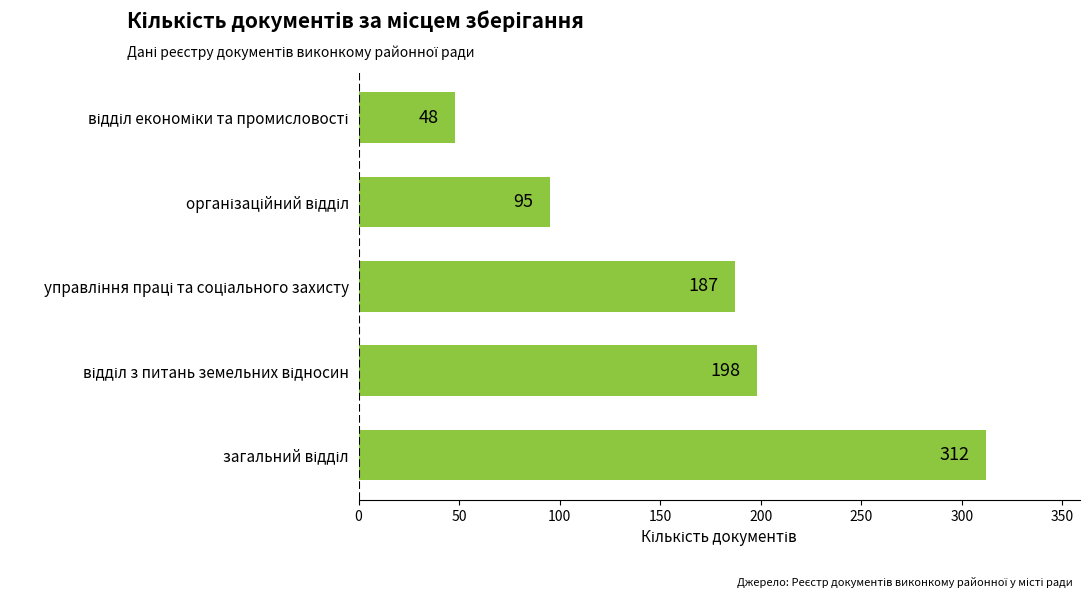

How many distinct data groups are displayed?

1